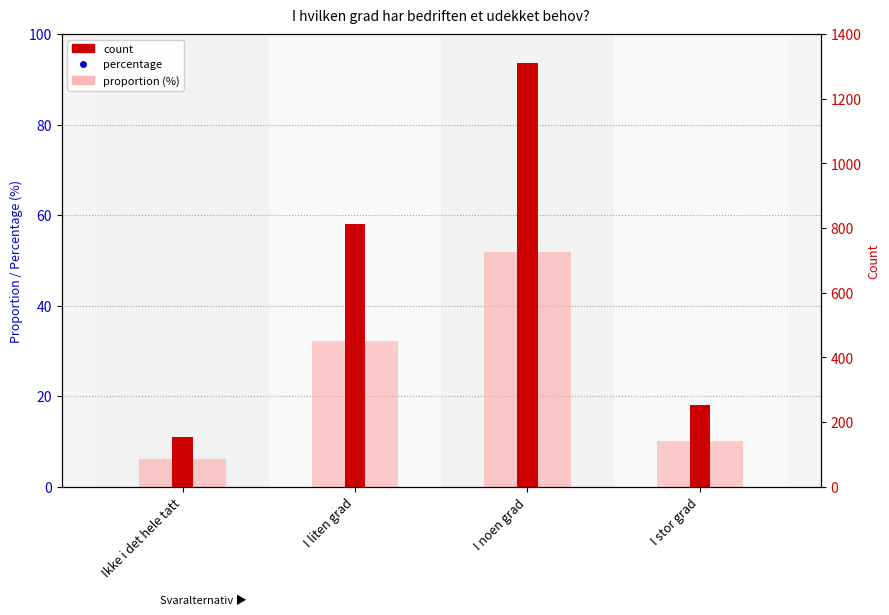

Which series reaches the minimum Y coordinate?

percentage